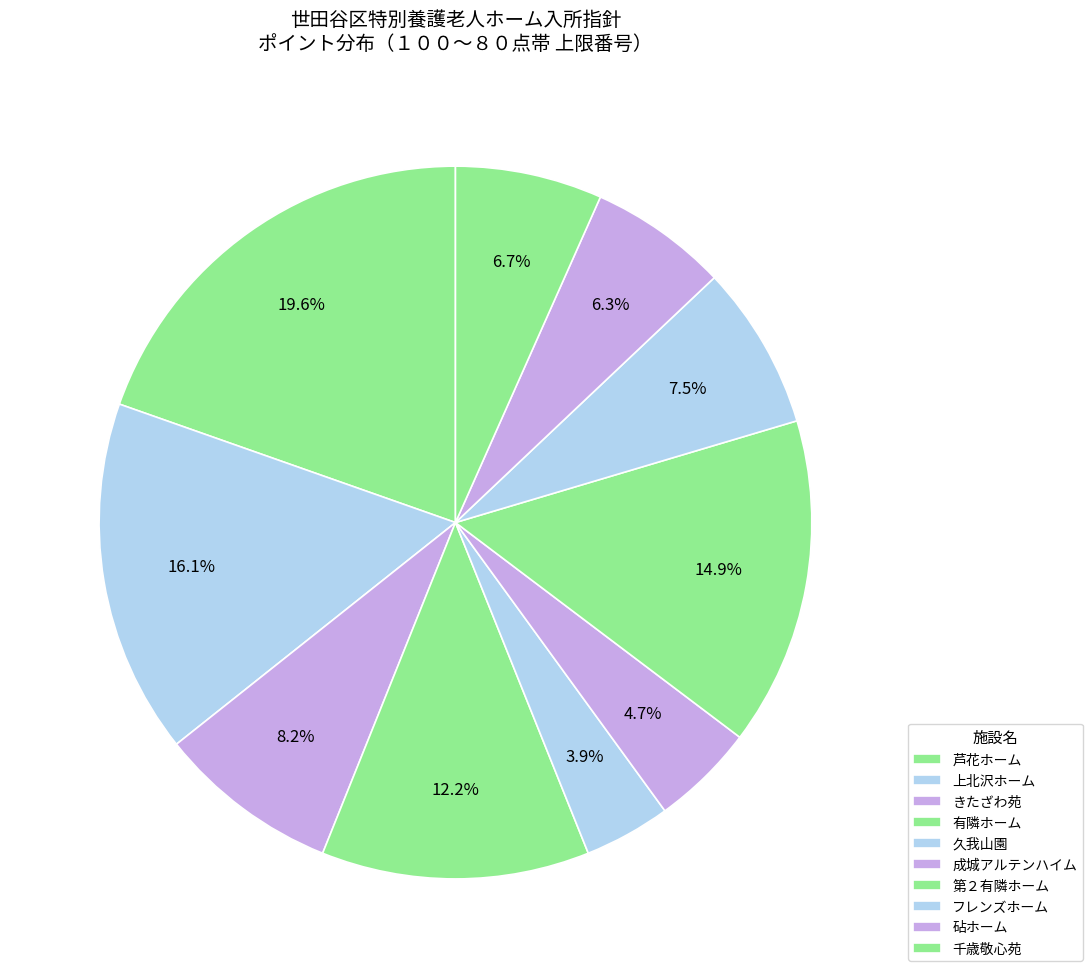

What is the largest slice in the pie chart?

芦花ホーム